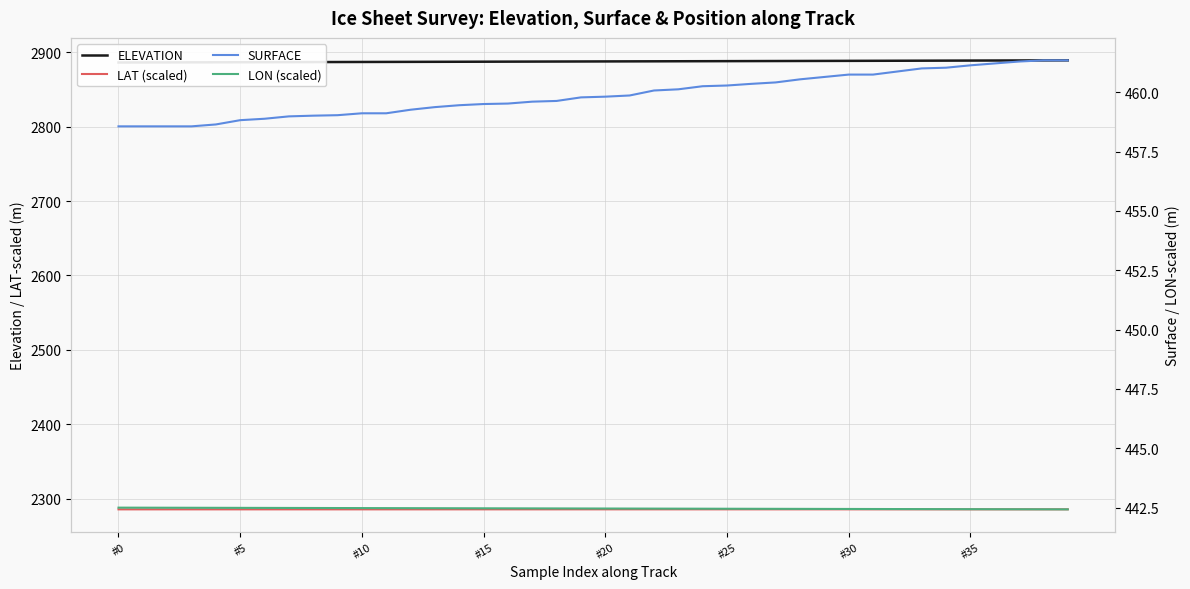

At which category does the chart reach its peak across all series?

39